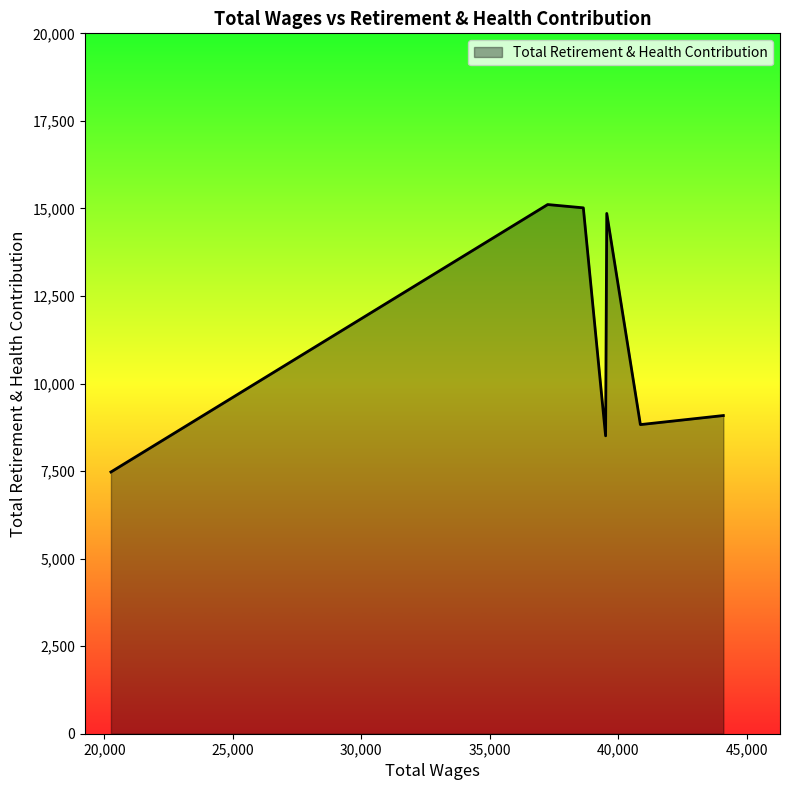

How many interior local peaks (higher than both neighbors) does the data have?

2